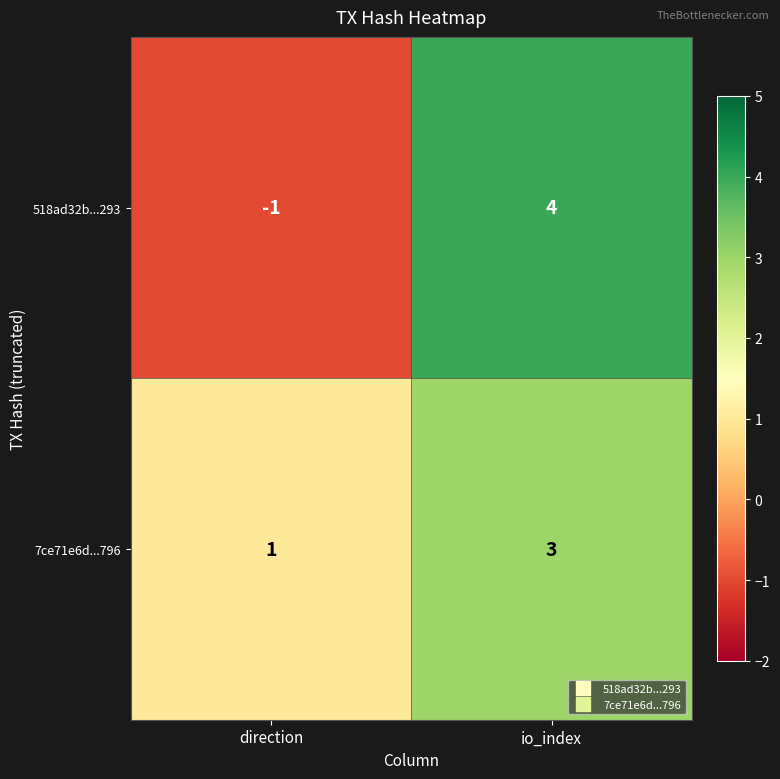

How many series are shown in this chart?

2